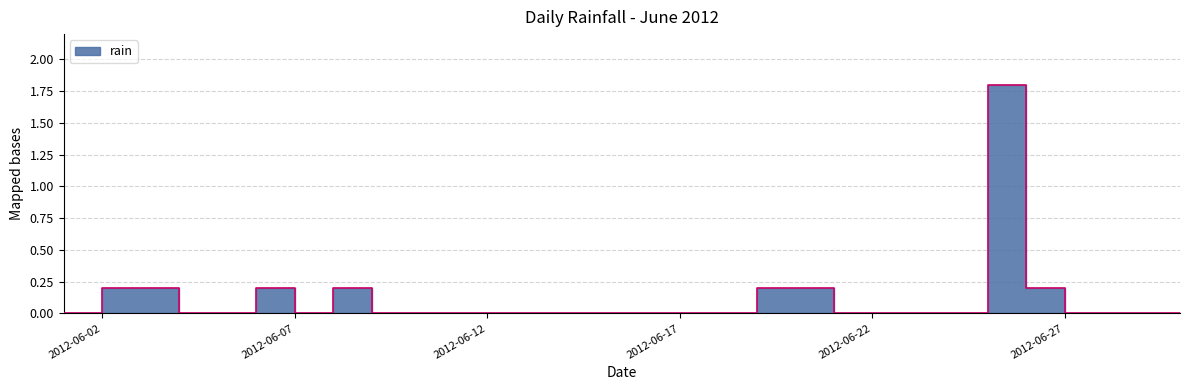

How many points are lower than both their immediate neighbors (excluding endpoints)?

1